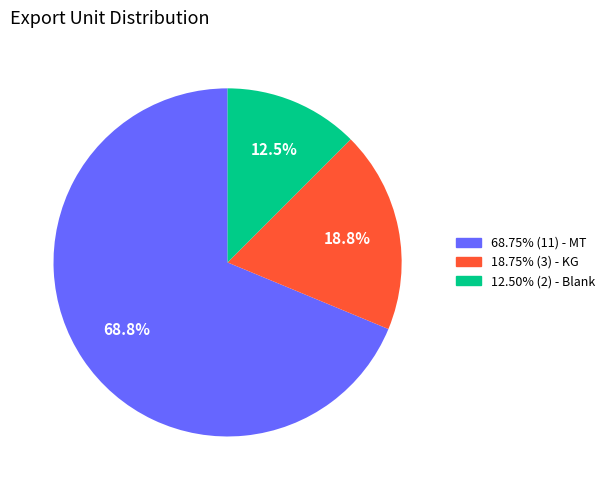

Is there any slice that represents more than half of the pie?

Yes